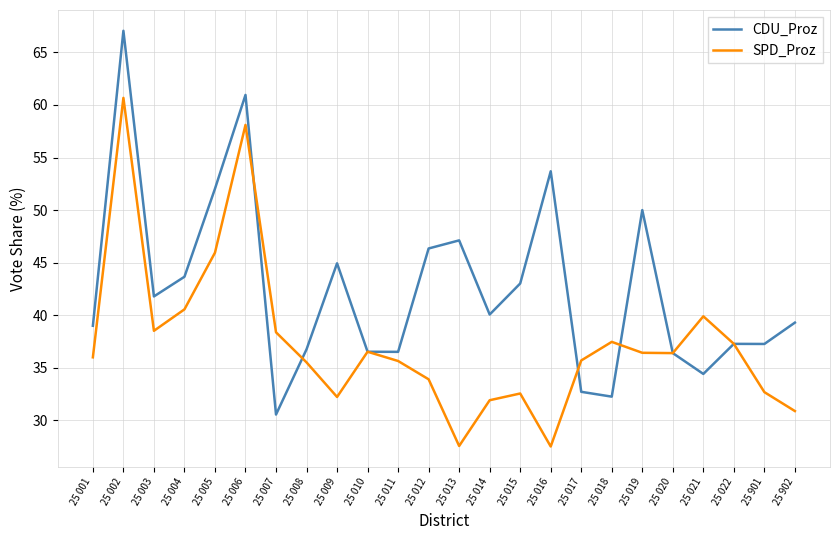

At which category does the chart reach its peak across all series?

25 002